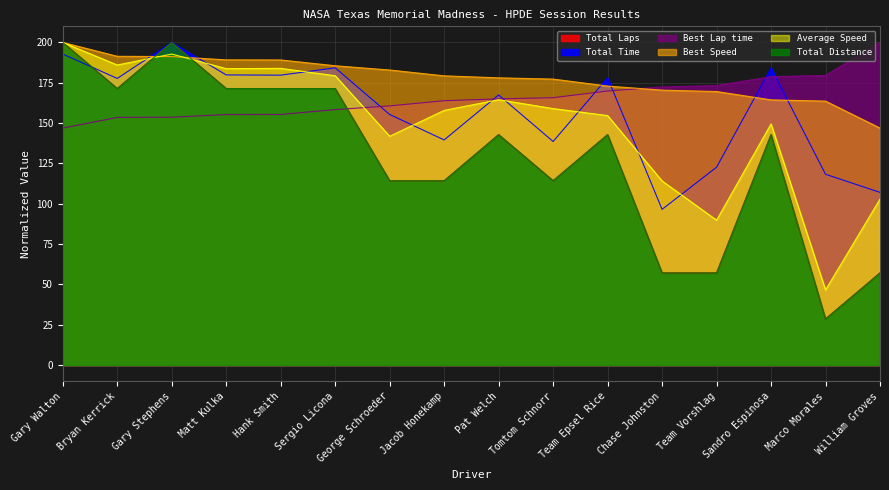

What is the sum of the Total Time values at Team Vorshlag and Team Epsel Rice?

300.8